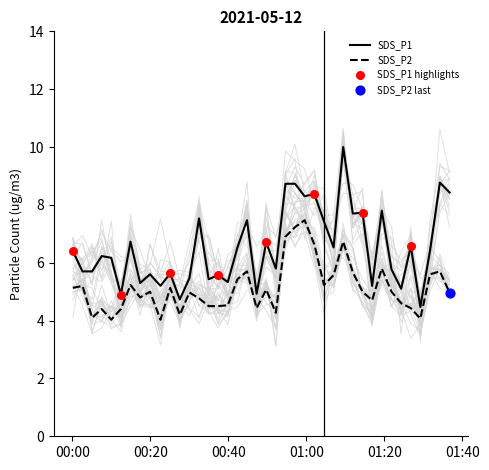

Which series contains the highest Y value?

SDS_P1